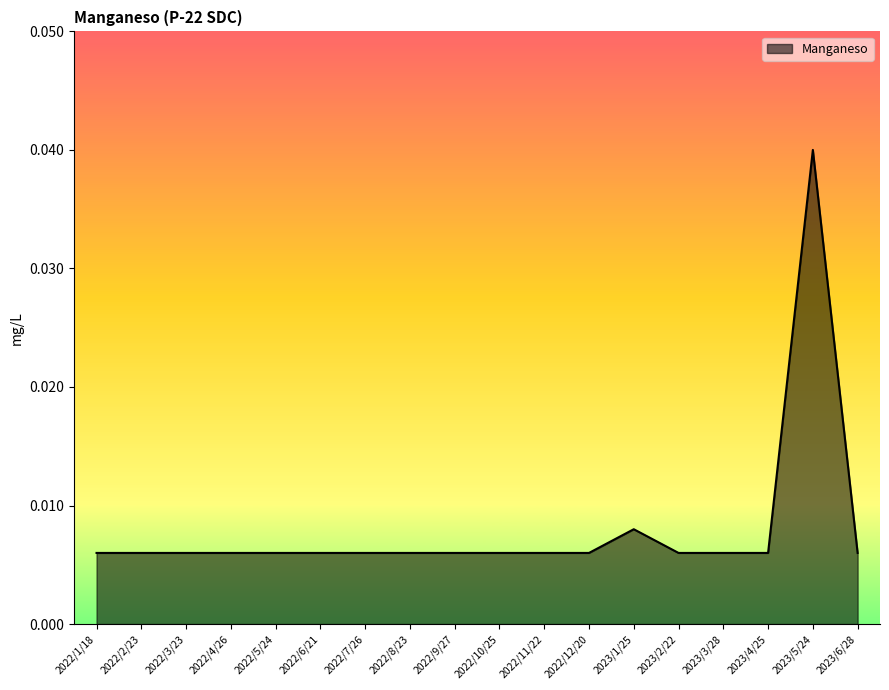

What position from the right is 2022/6/21?

13